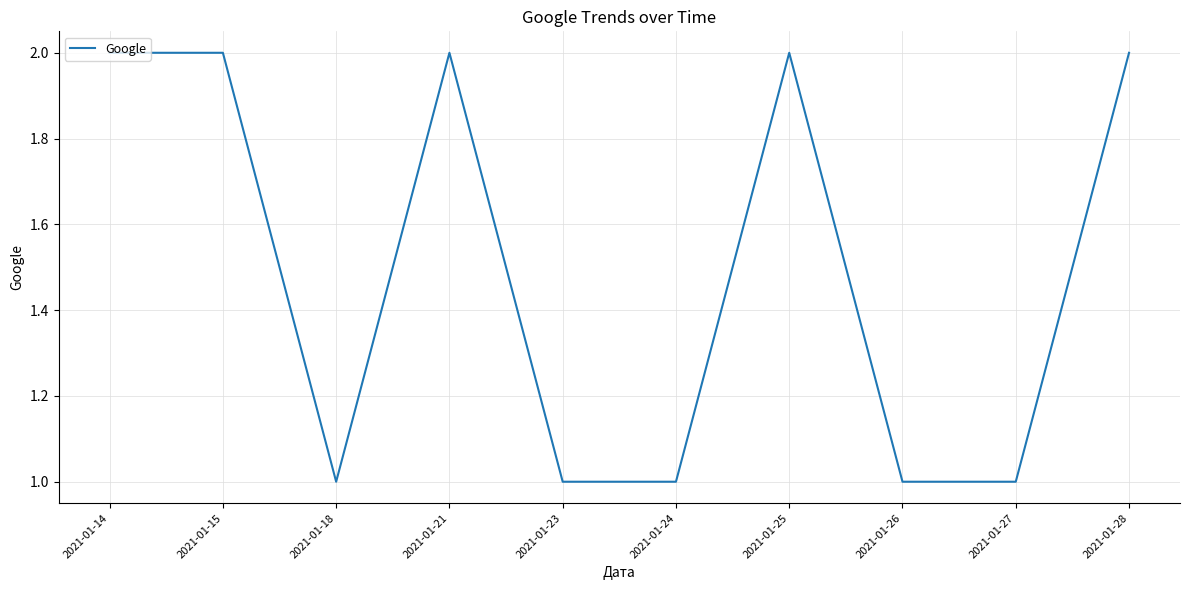

The value at 2021-01-24 is 1. True or false?

True